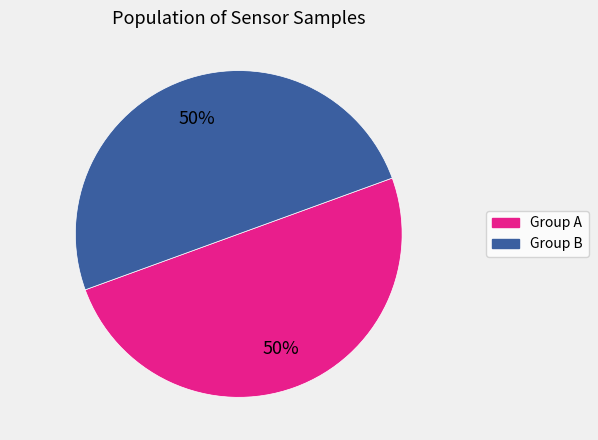

To the nearest percent, what is the average slice percentage?

50%